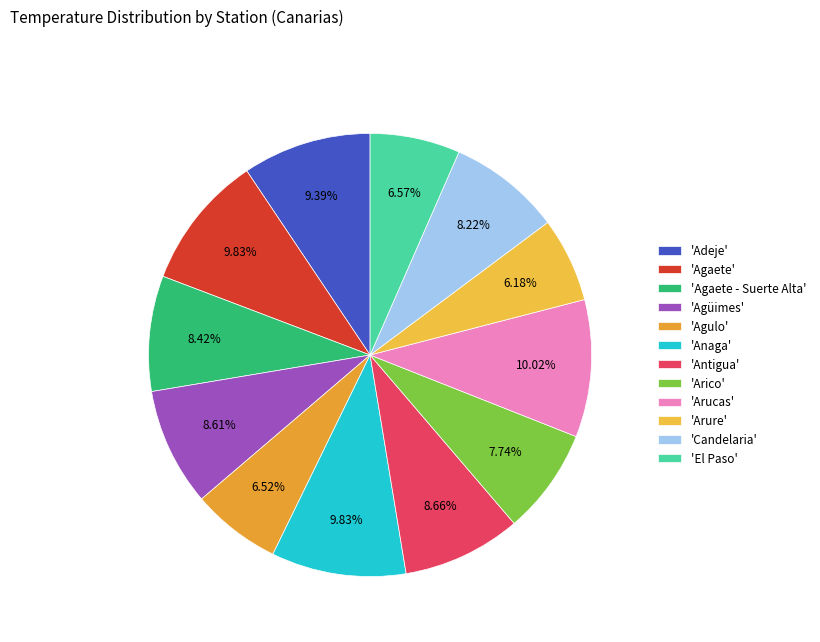

What is the smallest slice in the pie chart?

Arure